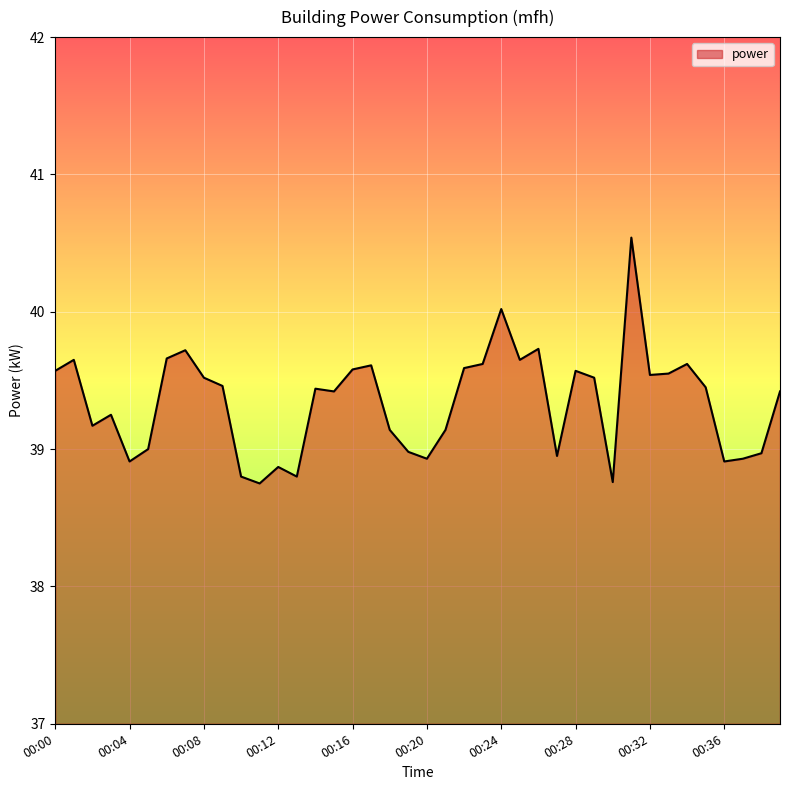

What is the difference between the maximum and minimum values?

1.8